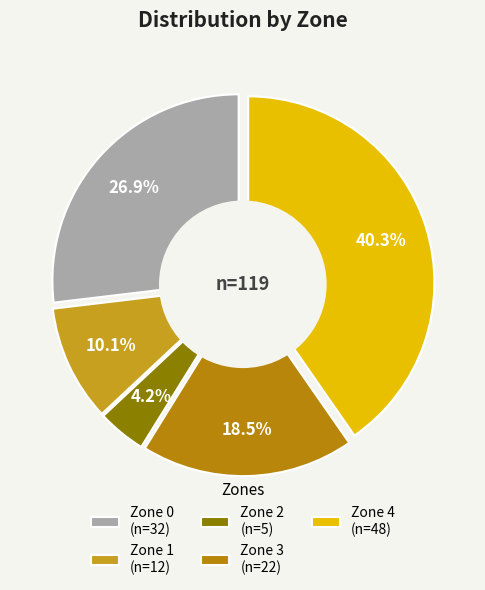

Rank the categories by value from highest to lowest.

Zone 4, Zone 0, Zone 3, Zone 1, Zone 2